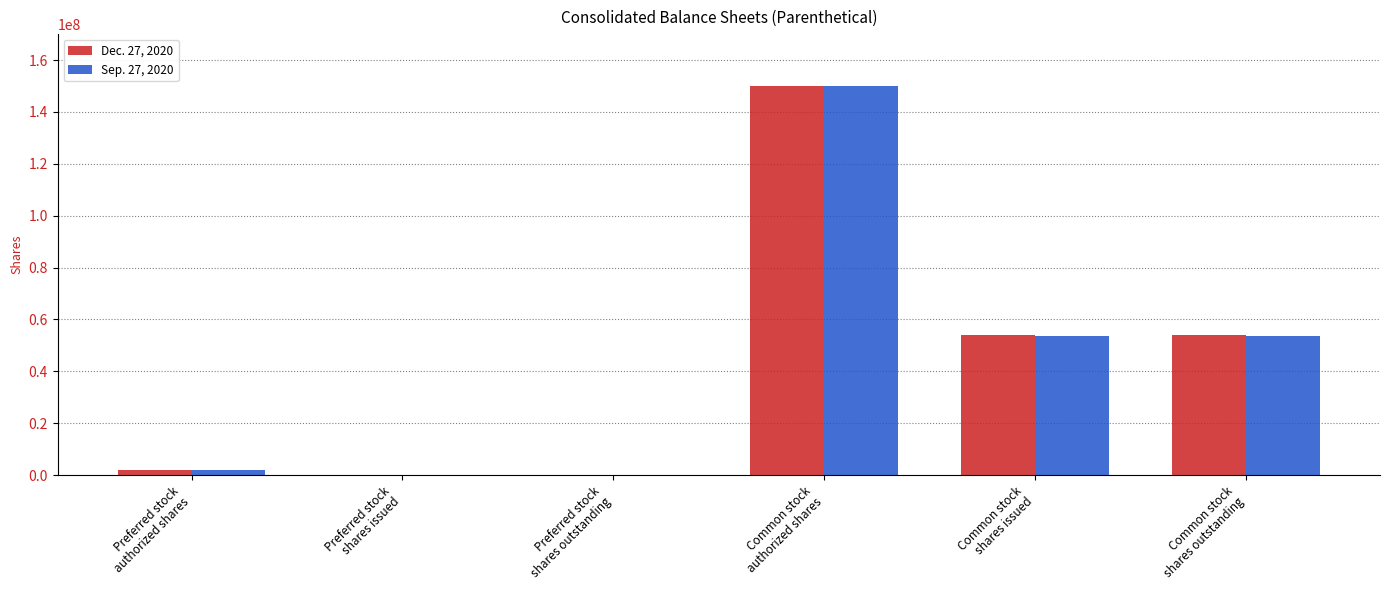

How many groups of bars are there?

6